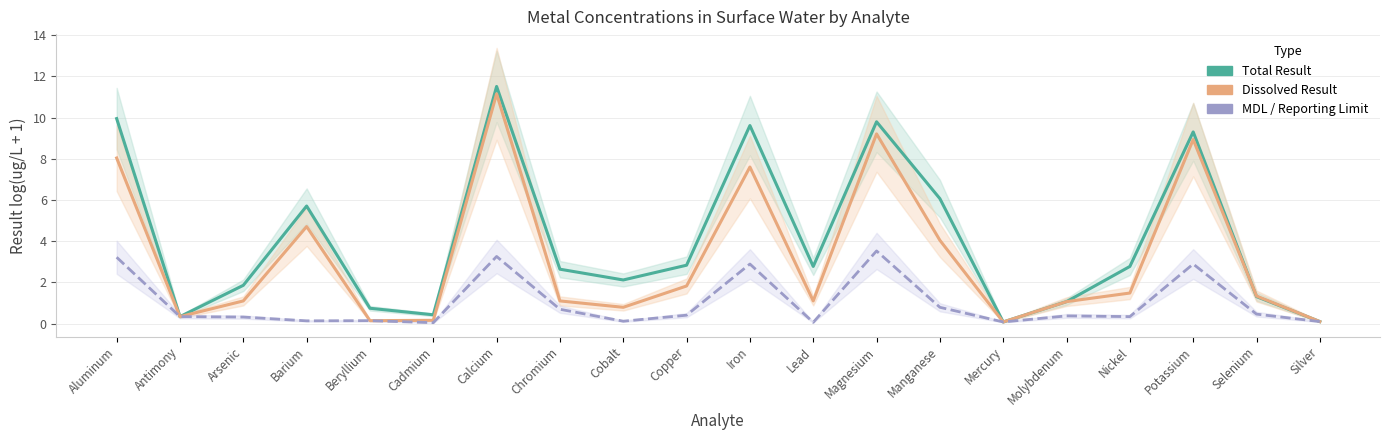

List the series in order of their peak value, highest first.

Total Result, Dissolved Result, MDL / Reporting Limit